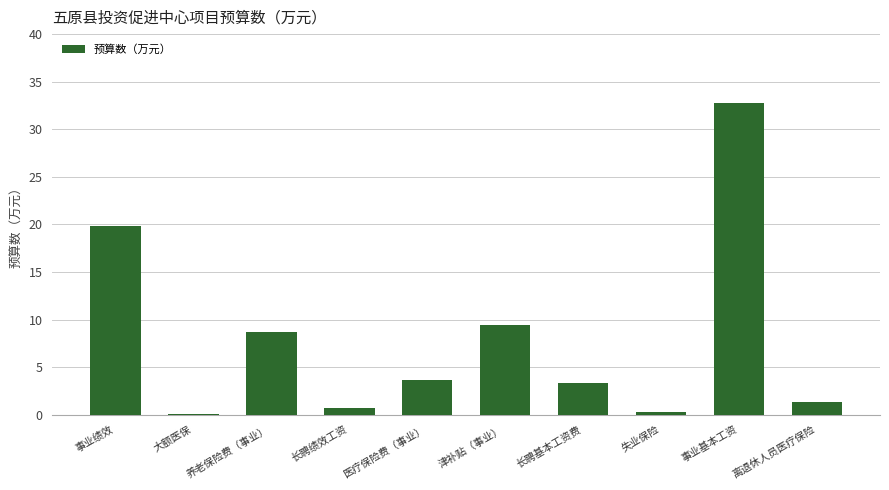

Approximately how many times larger is the value at 医疗保险费（事业） compared to 事业基本工资?

0.1